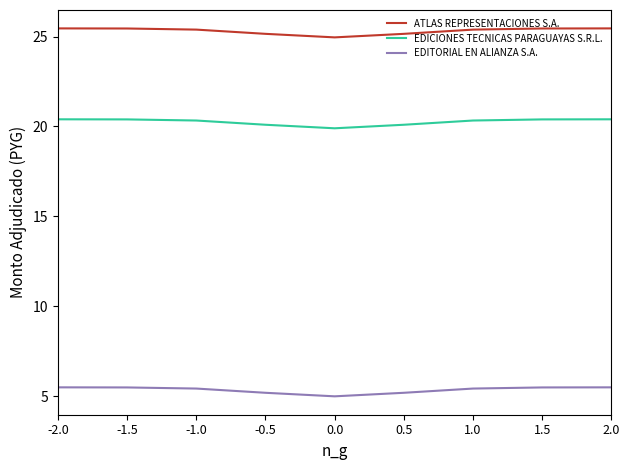

Is it true that EDICIONES TECNICAS PARAGUAYAS S.R.L. equals 19.9 at 0.0?

True